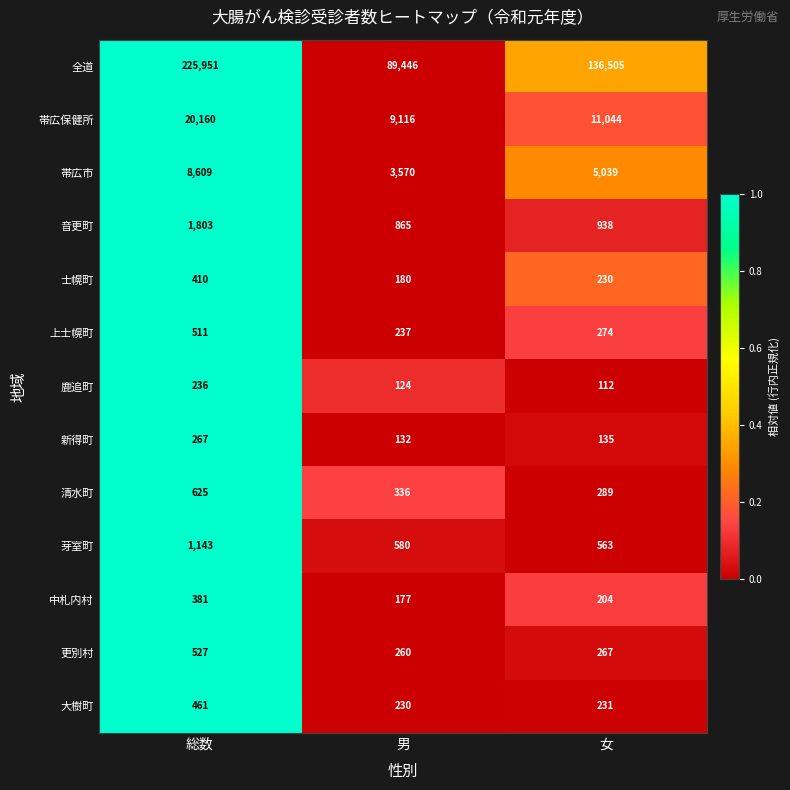

What is the greatest value displayed?

225951